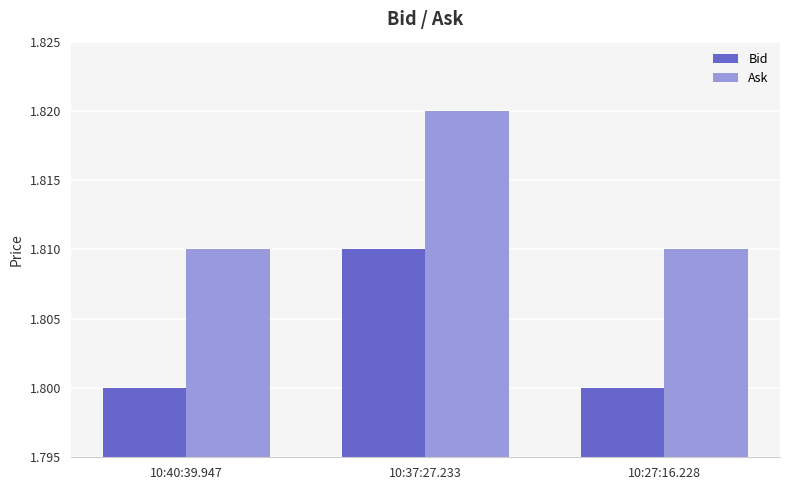

At 10:27:16.228, list the series in order from smallest to largest.

Bid, Ask